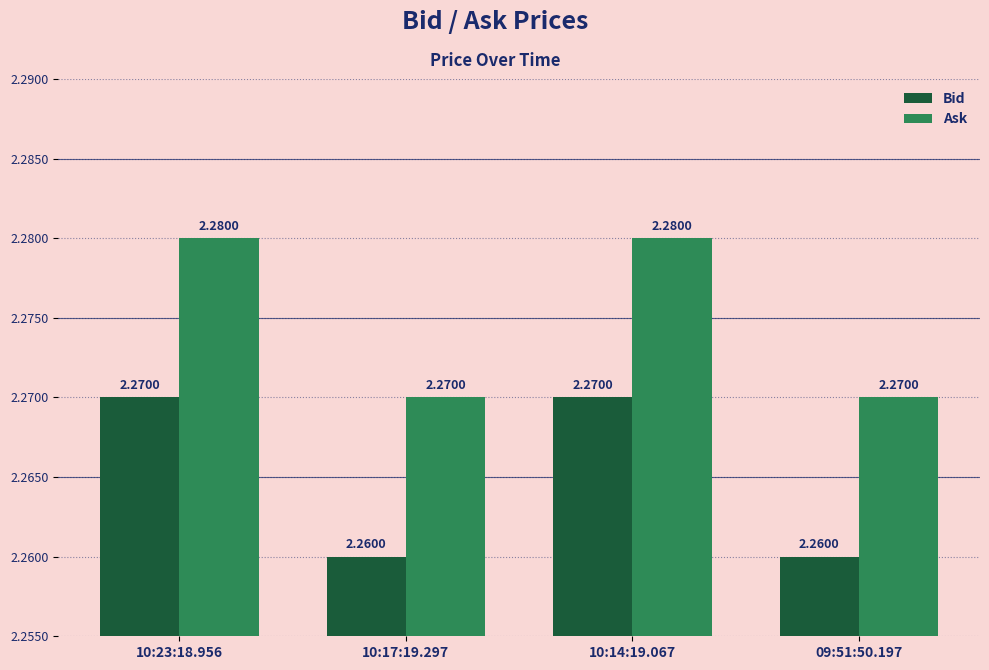

How many groups of bars are there?

4